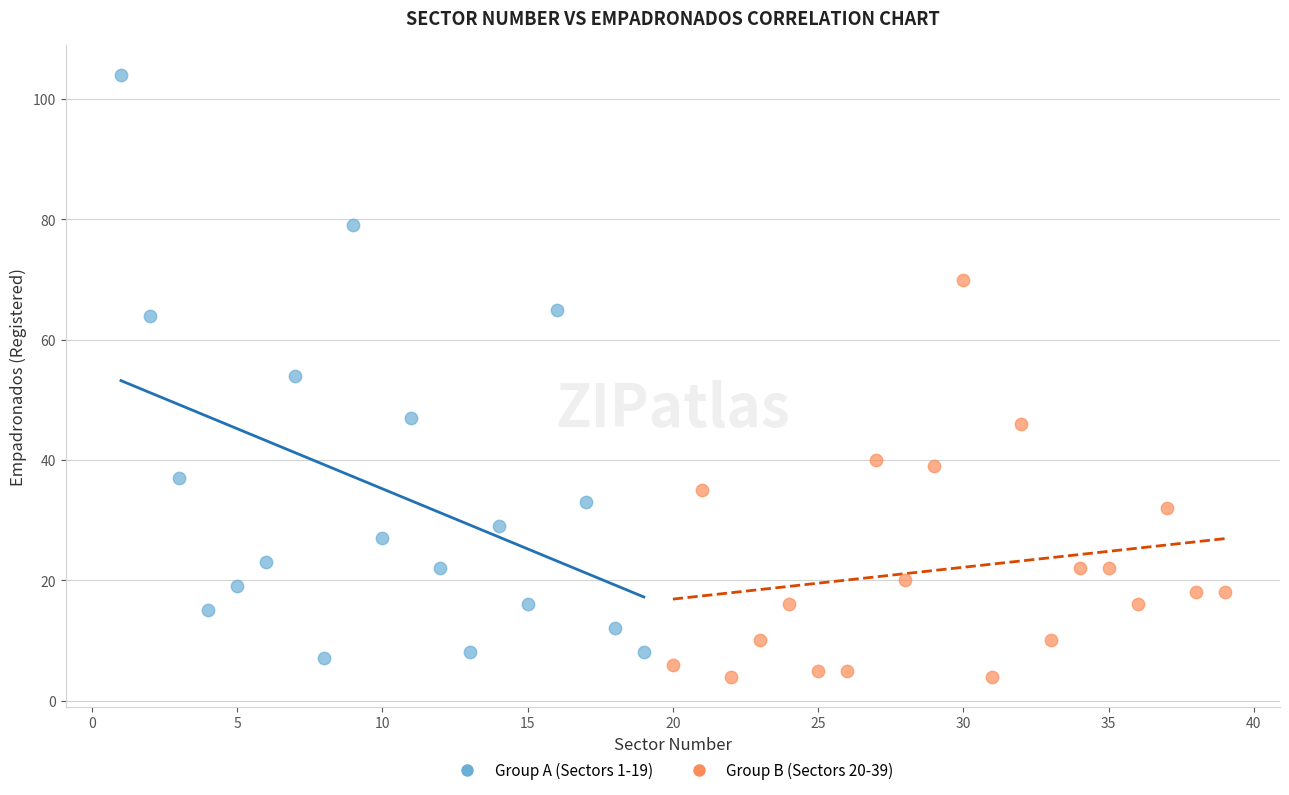

Which series has the largest Y range (max minus min)?

Group A (Sectors 1-19)